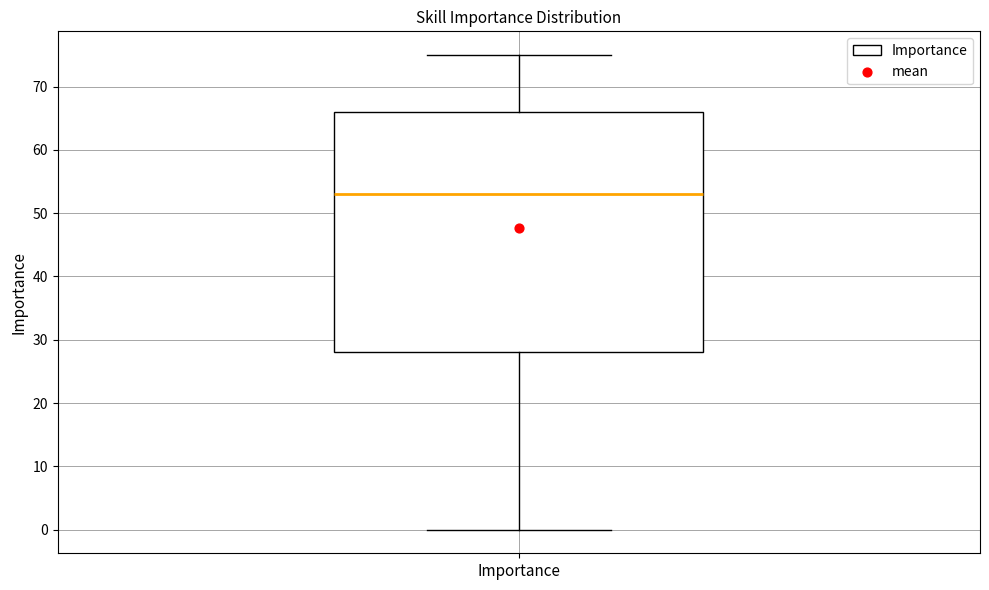

Where does the median line of the box for Importance sit on the y-axis? The values are not printed on the chart, so give them approximately, as read against the axis.

53